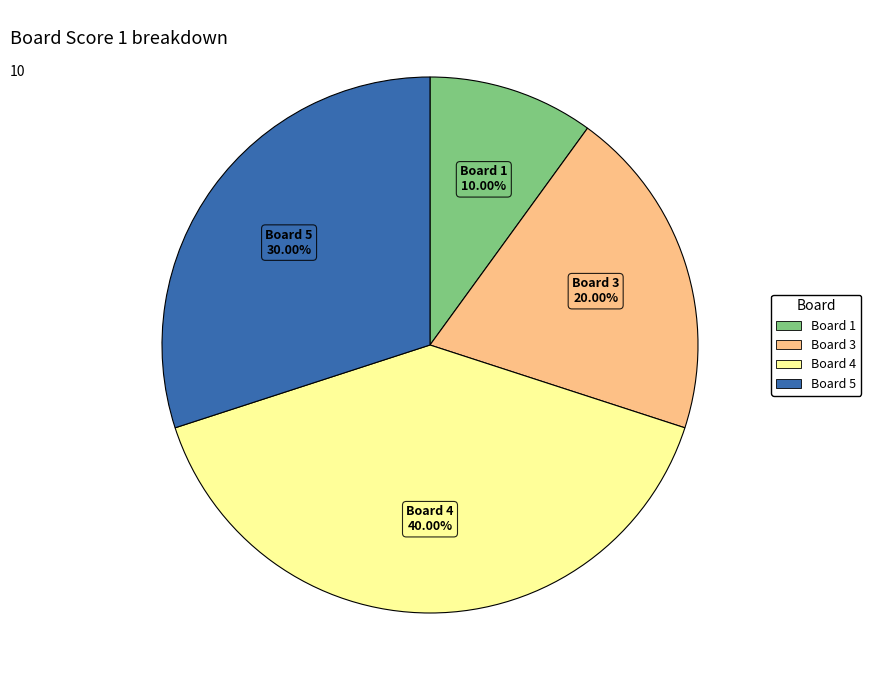

To the nearest percent, what is the average slice percentage?

25%